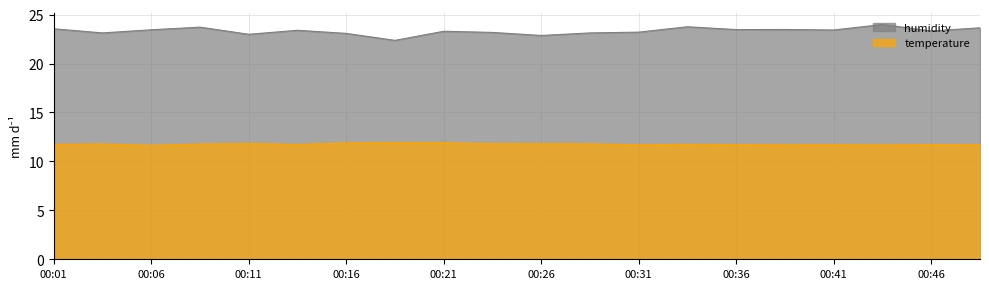

What is the total value across all series at 00:41?

35.1